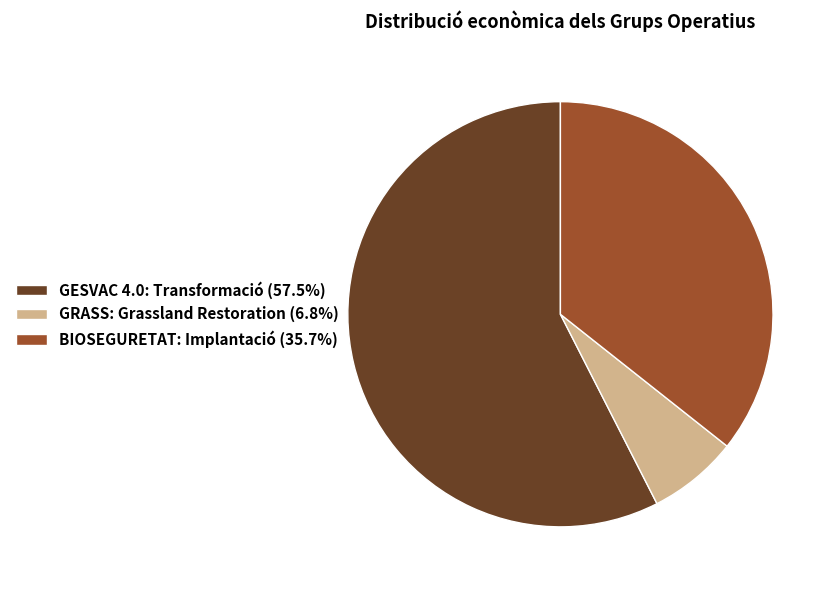

Between GRASS: Grassland Restoration and GESVAC 4.0: Transformació, which is larger?

GESVAC 4.0: Transformació